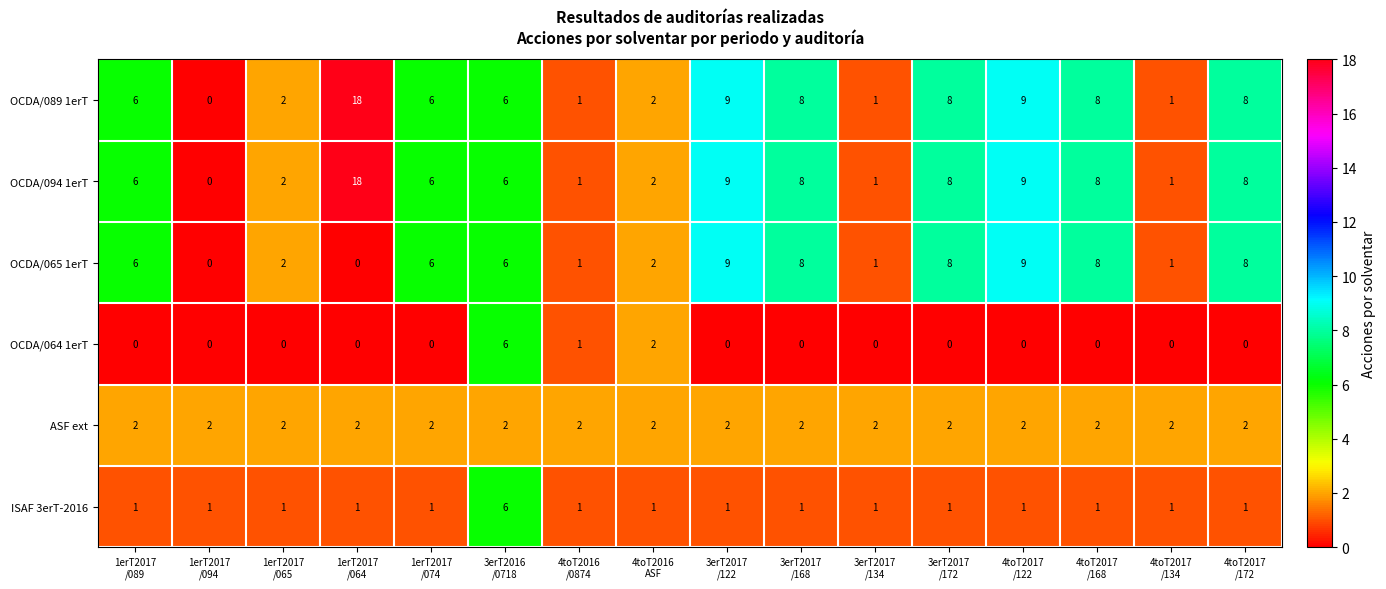

What is the sum of all OCDA/064 1erT values?

9